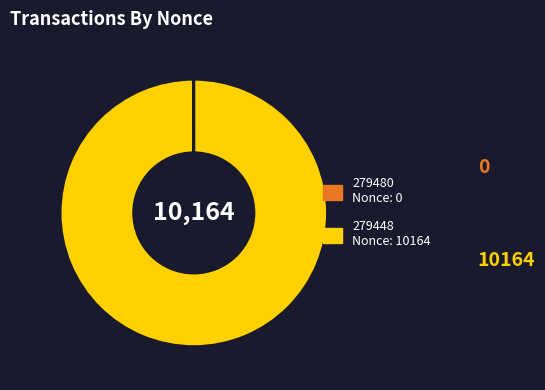

Is it true that 279448 Nonce: 10164 is 100% of the pie?

True